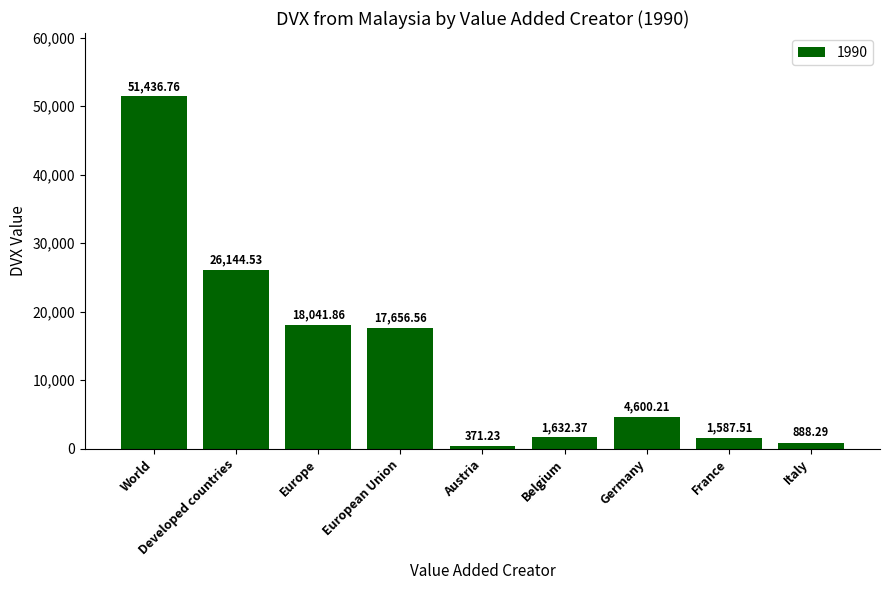

Which category has the lowest value across all series?

Austria